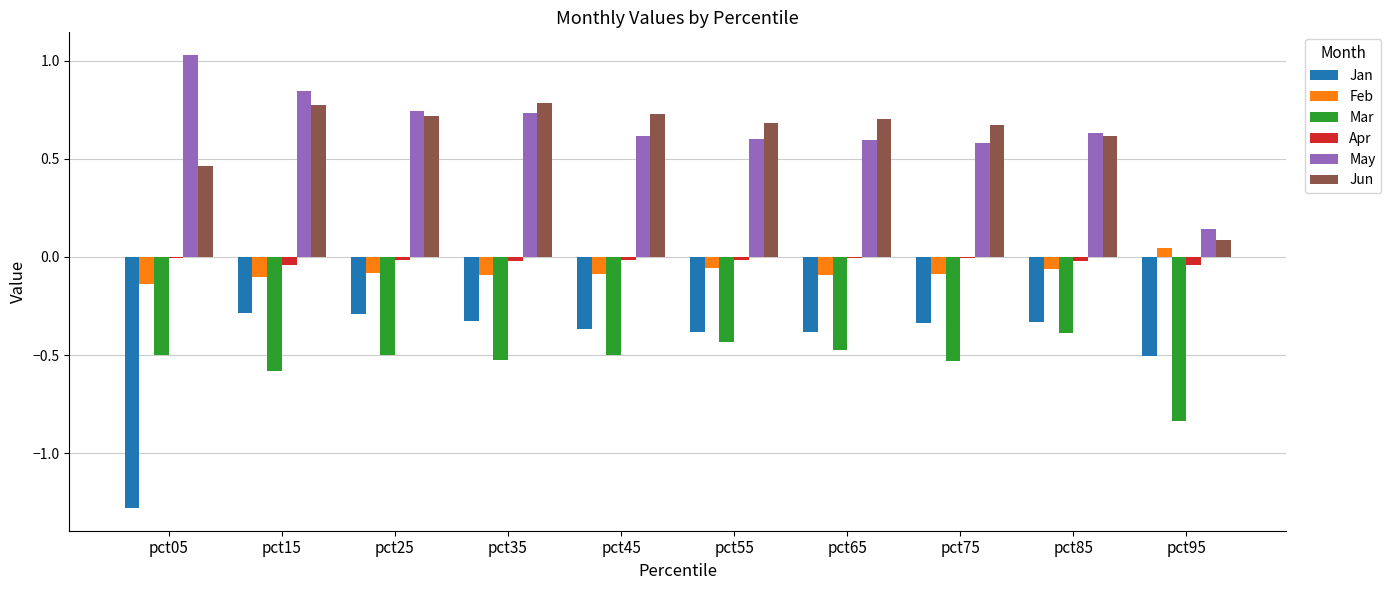

At which category does the chart reach its peak across all series?

pct05